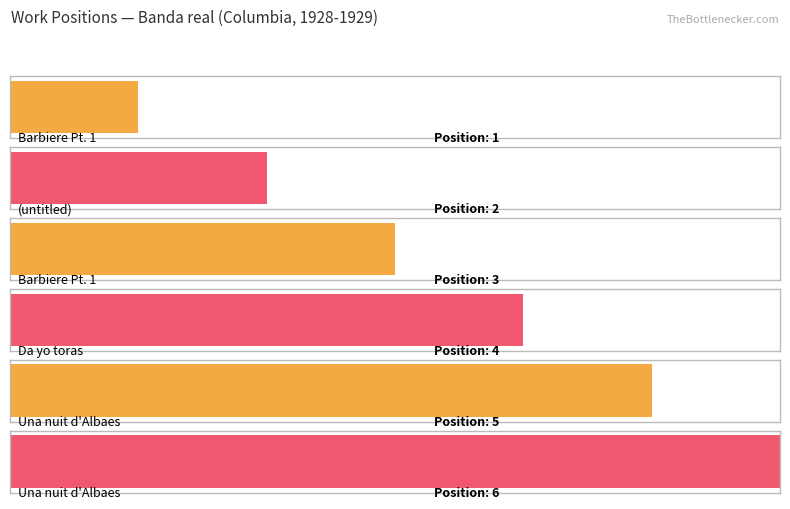

What is the sum of all values?

21